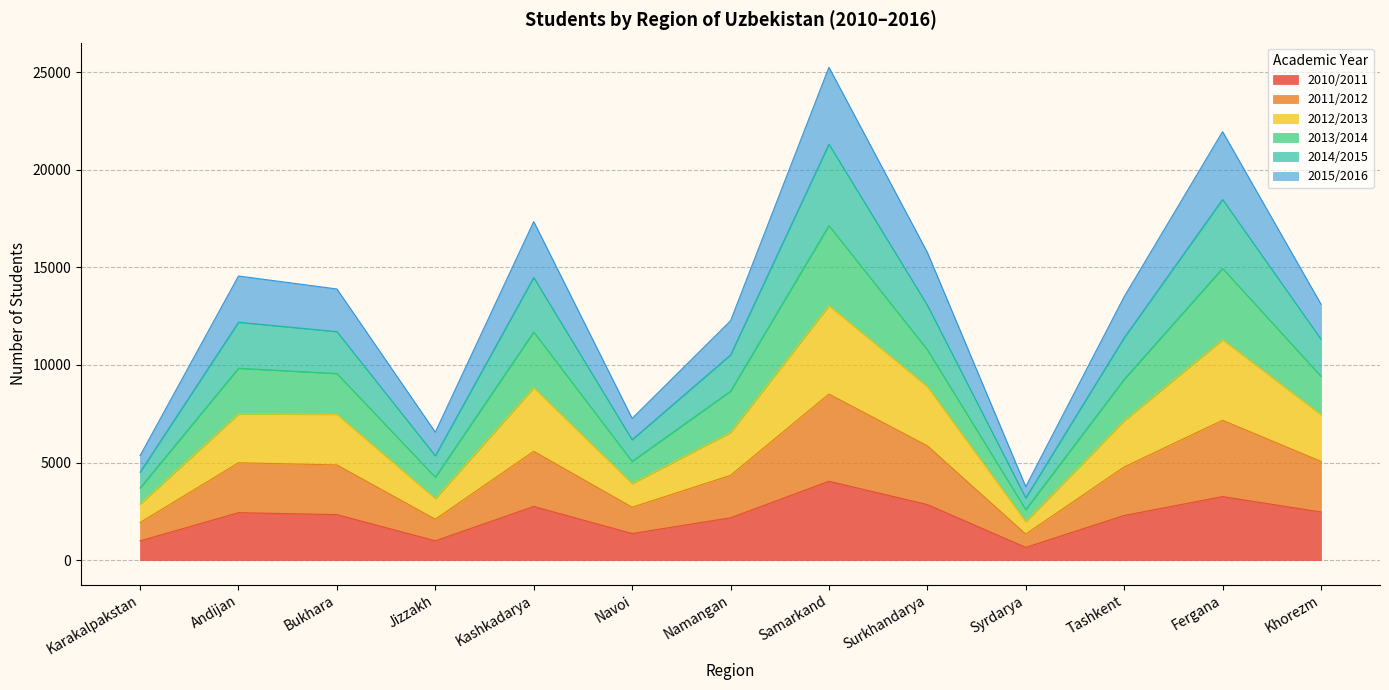

How many interior local valleys does the 2014/2015 series have?

3